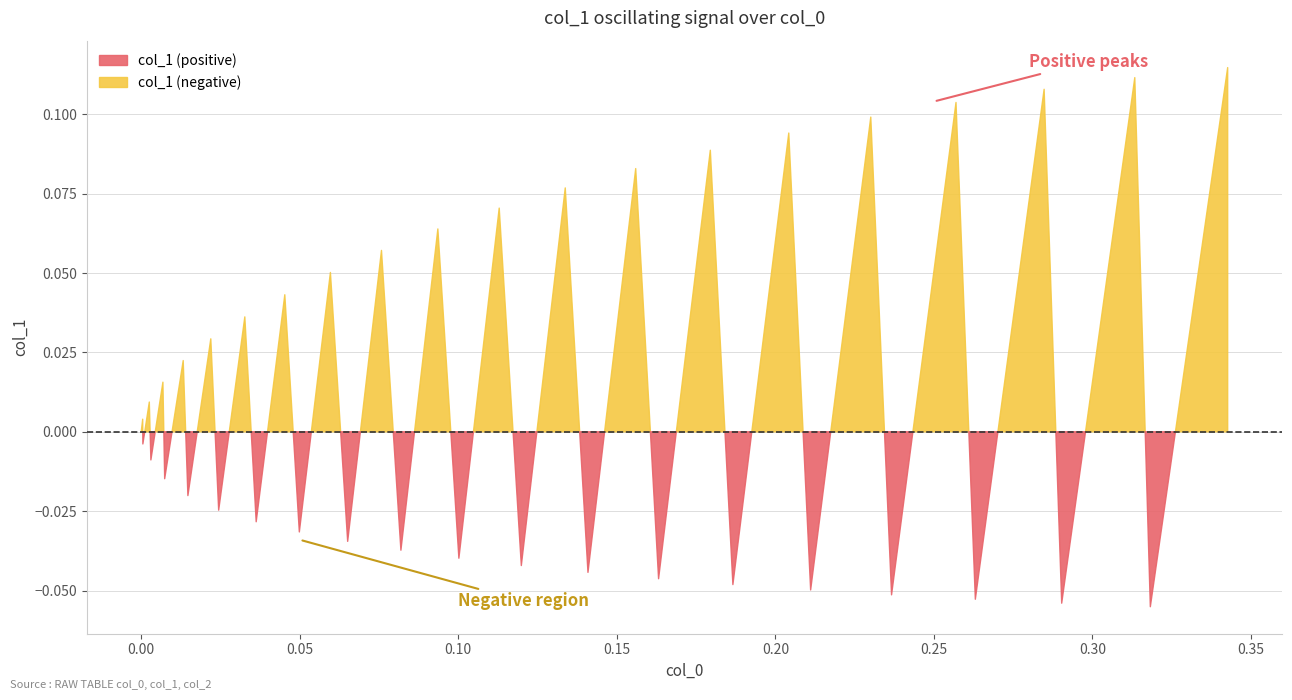

Reading left to right, list all the values displayed in this chart.

col_1: 0.0	0.0	-0.0	0.0	-0.0	0.0	-0.0	0.0	-0.0	0.0	-0.0	0.0	-0.0	0.0	-0.0	0.1	-0.0	0.1	-0.0	0.1	-0.0	0.1	-0.0	0.1	-0.0	0.1	-0.0	0.1	-0.0	0.1	-0.0	0.1	-0.1	0.1	-0.1	0.1	-0.1	0.1	-0.1	0.1
col_2: 0.0	0.0	0.0	0.0	0.0	0.0	0.0	0.0	0.0	0.0	0.0	0.0	0.0	0.0	0.0	0.0	0.0	0.0	0.0	0.0	0.0	0.0	0.0	0.0	0.0	0.0	0.0	0.0	0.0	0.0	0.0	0.0	0.0	0.0	0.0	0.0	0.0	0.0	0.0	0.0